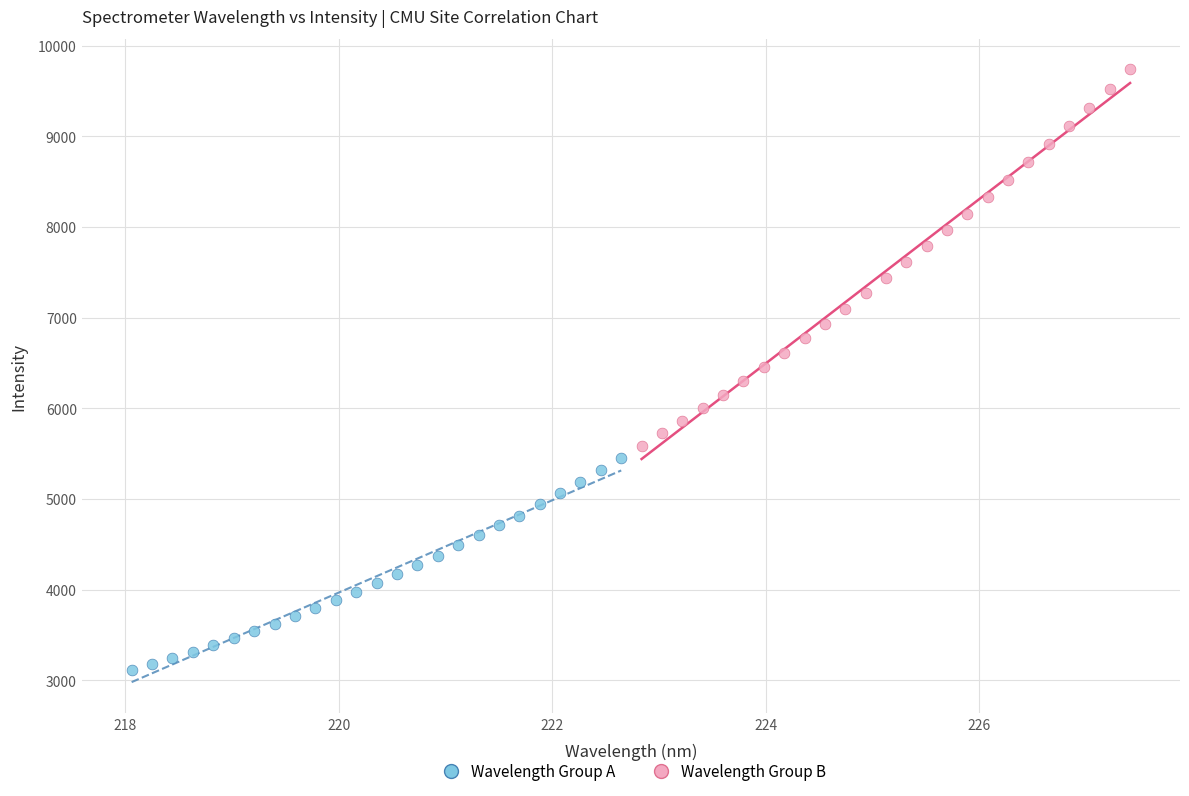

Which series contains the lowest Y value?

Wavelength Group A